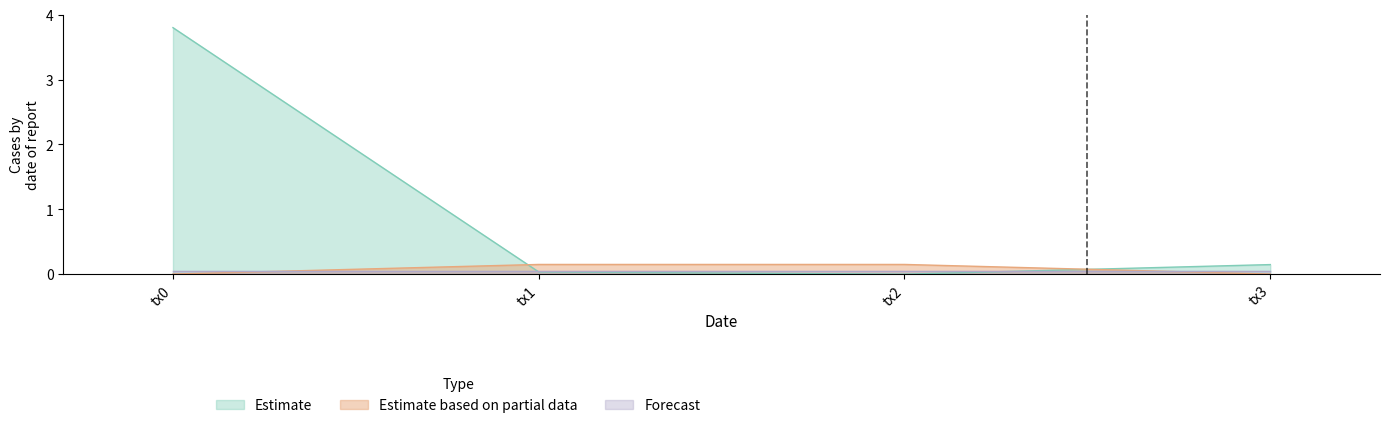

Count the number of categories in the chart.

4